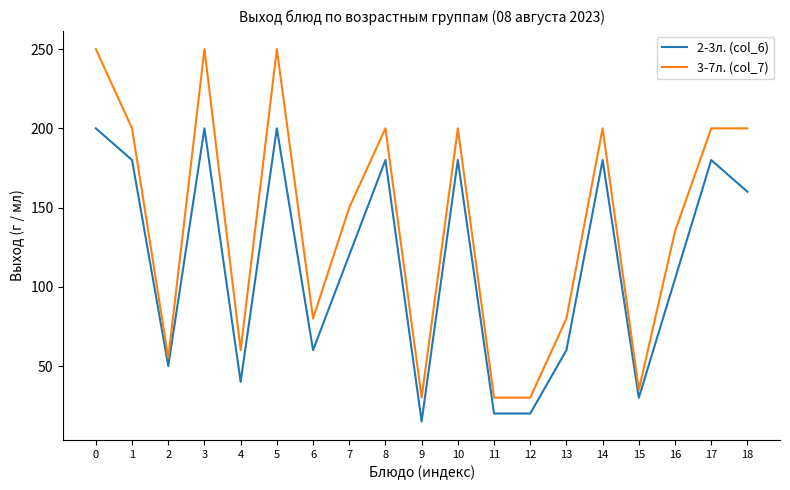

Reading left to right, list all the values displayed in this chart.

2-3л. (col_6): 200	180	50	200	40	200	60	120	180	15	180	20	20	60	180	30	105	180	160
3-7л. (col_7): 250	200	55	250	60	250	80	150	200	30	200	30	30	80	200	35	135	200	200